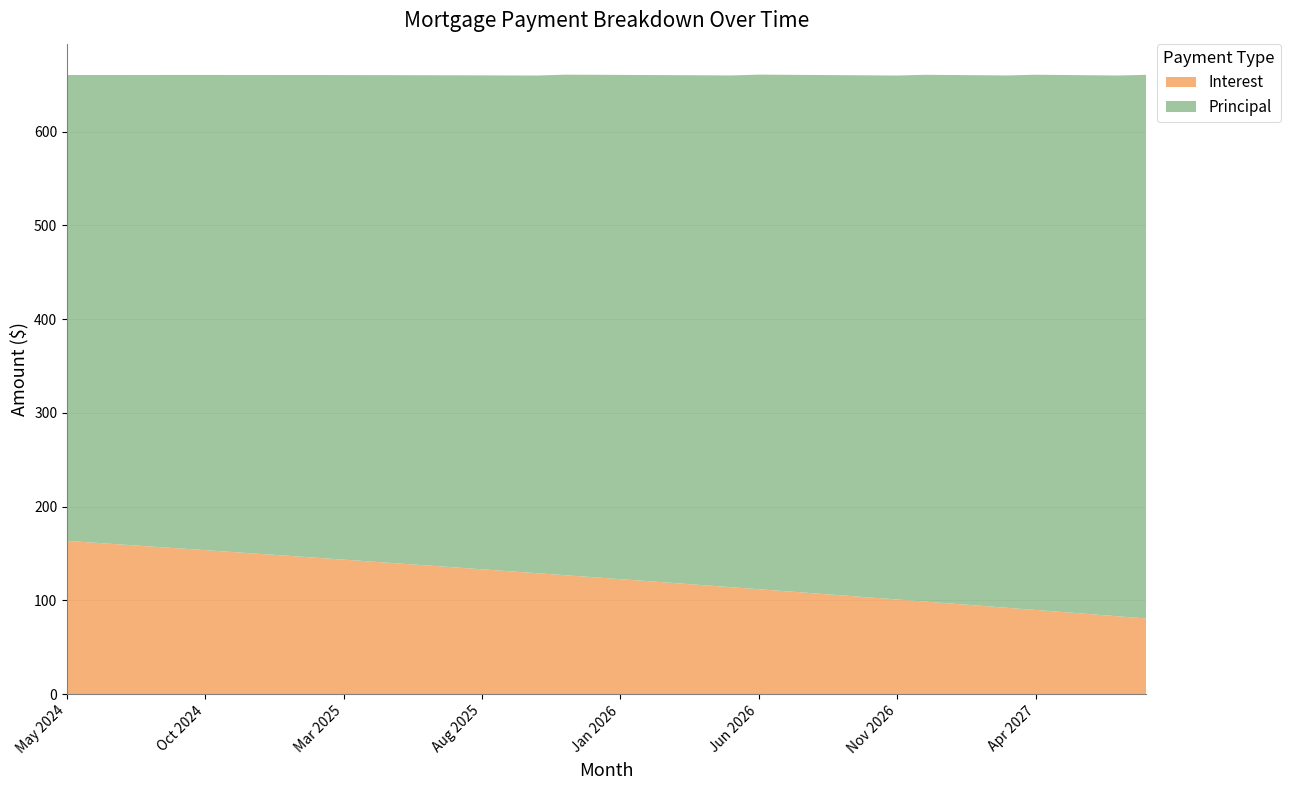

Reading right to left, extract all data points from this chart.

Interest: Aug 2027=80.7	Jul 2027=83.0	Jun 2027=85.3	May 2027=87.6	Apr 2027=89.8	Mar 2027=92.1	Feb 2027=94.3	Jan 2027=96.5	Dec 2026=98.8	Nov 2026=101.0	Oct 2026=103.2	Sep 2026=105.4	Aug 2026=107.6	Jul 2026=109.8	Jun 2026=111.9	May 2026=114.1	Apr 2026=116.2	Mar 2026=118.4	Feb 2026=120.5	Jan 2026=122.7	Dec 2025=124.8	Nov 2025=126.9	Oct 2025=129.0	Sep 2025=131.1	Aug 2025=133.2	Jul 2025=135.2	Jun 2025=137.3	May 2025=139.4	Apr 2025=141.4	Mar 2025=143.5	Feb 2025=145.5	Jan 2025=147.6	Dec 2024=149.6	Nov 2024=151.6	Oct 2024=153.6	Sep 2024=155.6	Aug 2024=157.6	Jul 2024=159.6	Jun 2024=161.5	May 2024=163.5
Principal: Aug 2027=580.0	Jul 2027=577.0	Jun 2027=575.0	May 2027=573.0	Apr 2027=571.0	Mar 2027=568.0	Feb 2027=566.0	Jan 2027=564.0	Dec 2026=562.0	Nov 2026=559.0	Oct 2026=557.0	Sep 2026=555.0	Aug 2026=553.0	Jul 2026=551.0	Jun 2026=549.0	May 2026=546.0	Apr 2026=544.0	Mar 2026=542.0	Feb 2026=540.0	Jan 2026=538.0	Dec 2025=536.0	Nov 2025=534.0	Oct 2025=531.0	Sep 2025=529.0	Aug 2025=527.0	Jul 2025=525.0	Jun 2025=523.0	May 2025=521.0	Apr 2025=519.0	Mar 2025=517.0	Feb 2025=515.0	Jan 2025=513.0	Dec 2024=511.0	Nov 2024=509.0	Oct 2024=507.0	Sep 2024=505.0	Aug 2024=503.0	Jul 2024=501.0	Jun 2024=499.0	May 2024=497.0